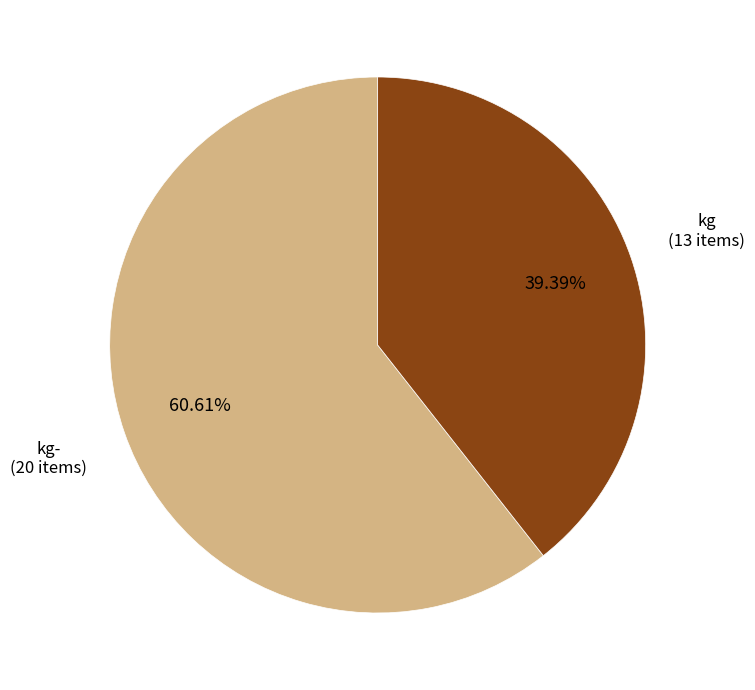

Does kg represent more than half of the total?

No